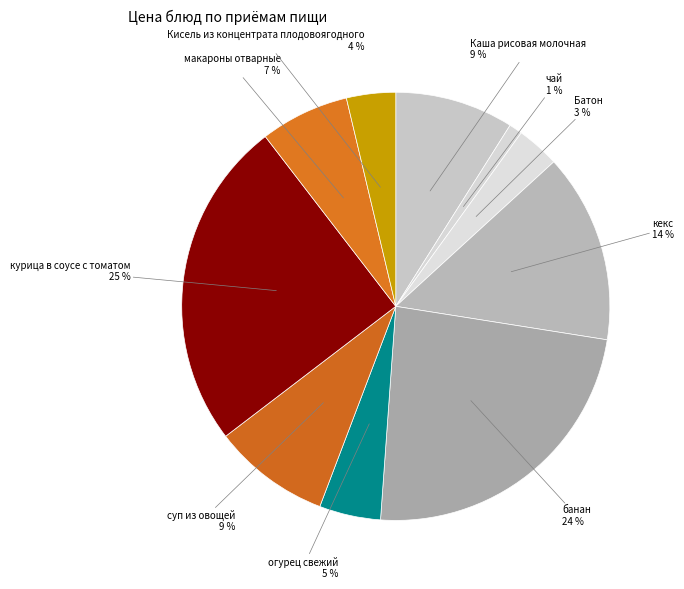

To the nearest percent, what percentage of the pie is Батон?

3%